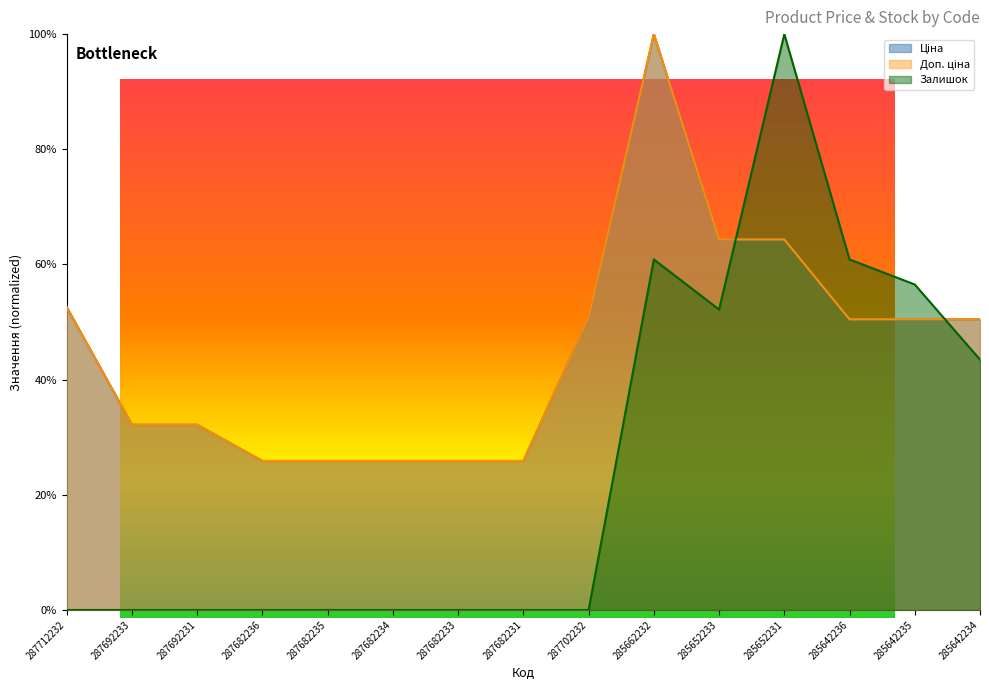

Does the chart have visible grid lines?

No